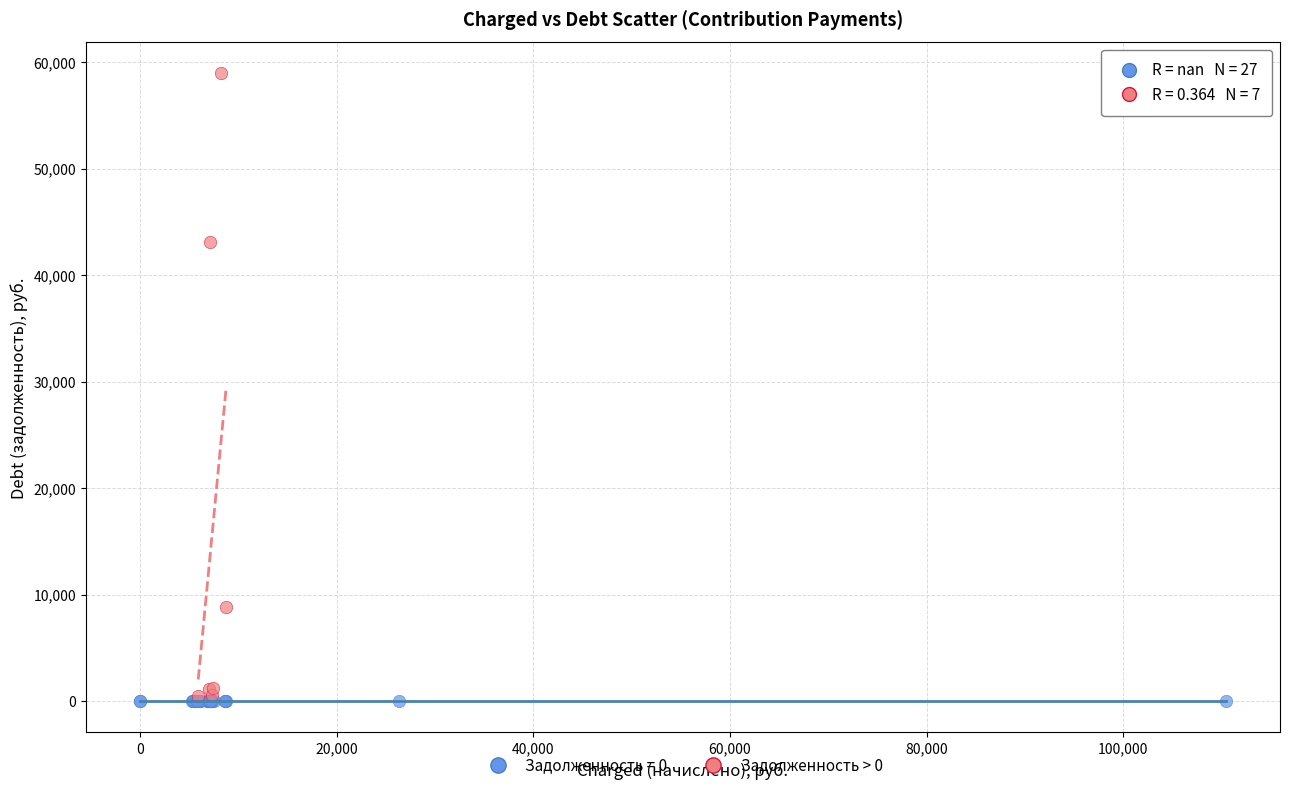

Which series contains the highest Y value?

Задолженность > 0